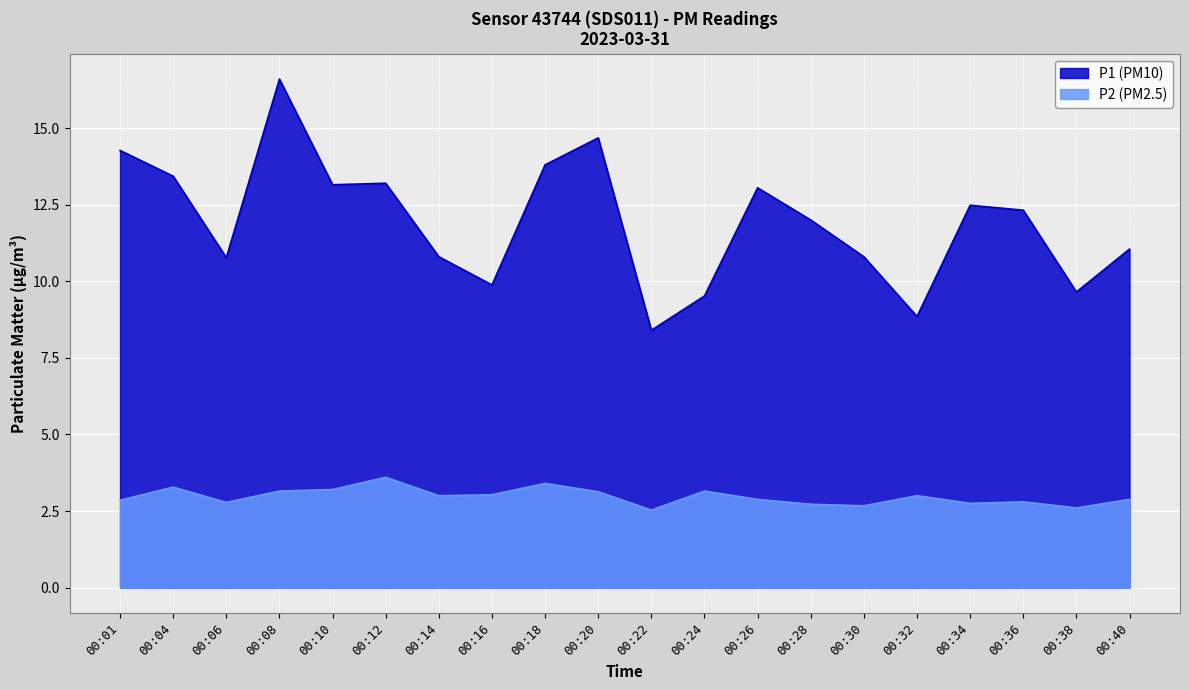

What value does the P2 series have at 00:04?

3.3